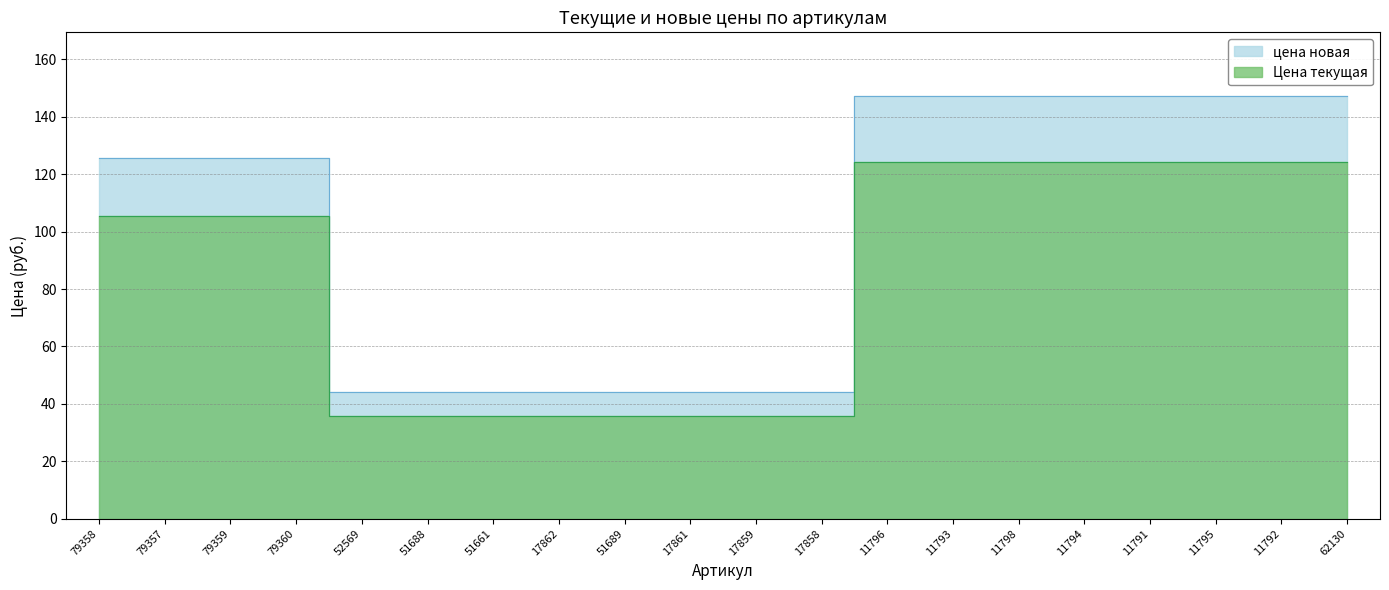

What is the value of the Цена текущая point at the 13th from the left?

124.2